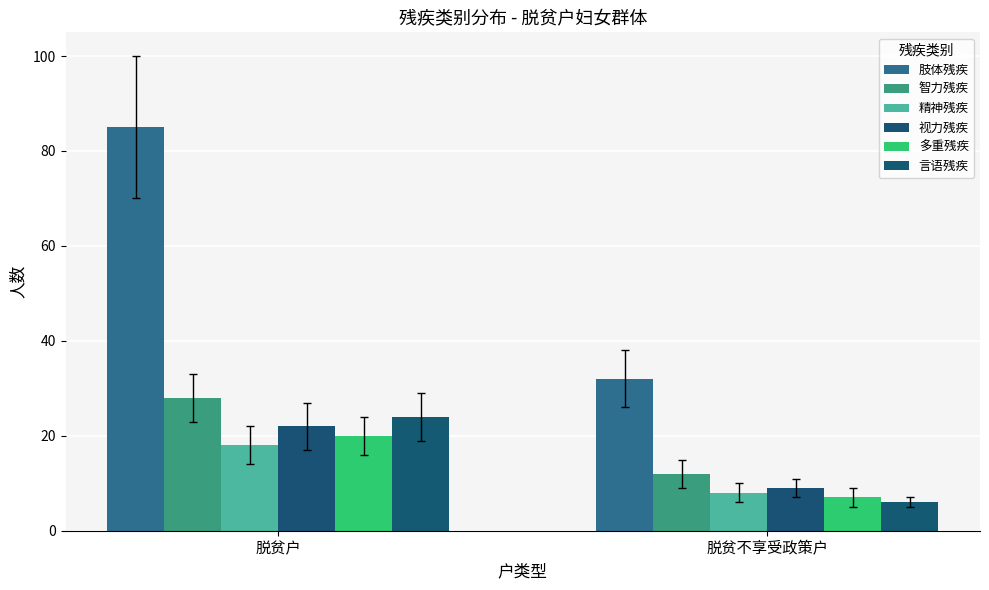

What is the average value of the 视力残疾 series?

16